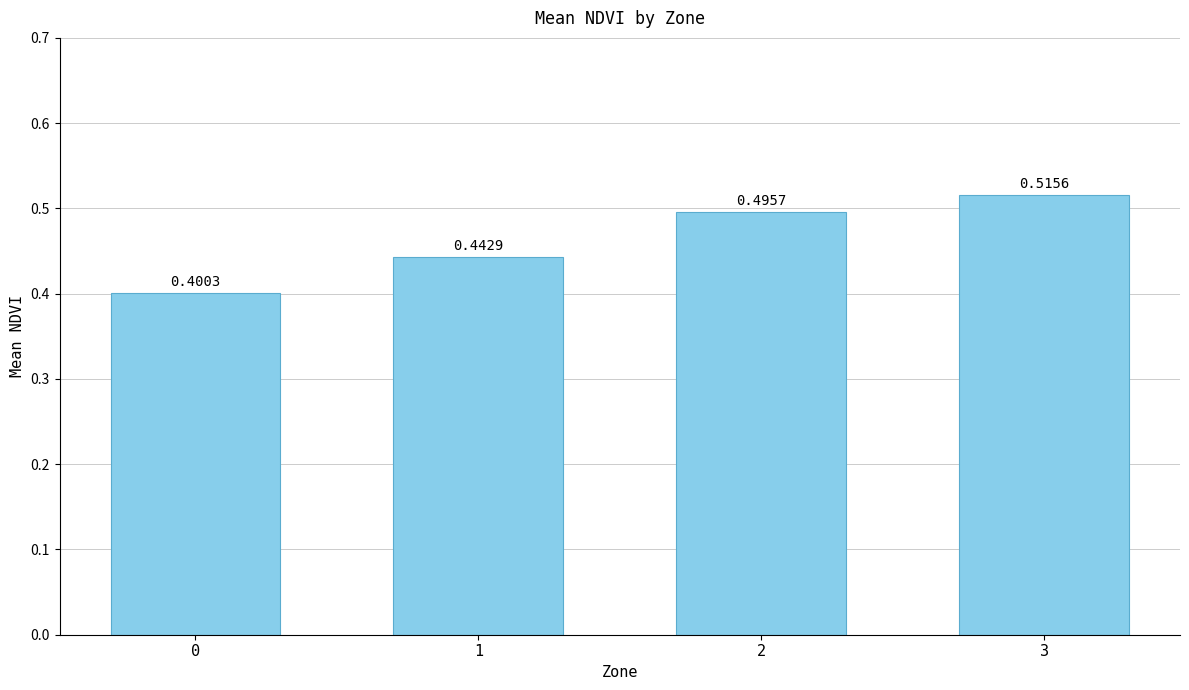

How many bars are there in total?

4